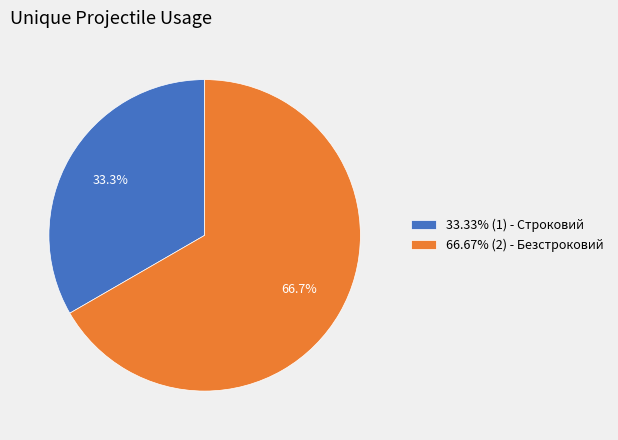

Do 33.33% (1) - Строковий and 66.67% (2) - Безстроковий together represent more than half of the pie?

Yes